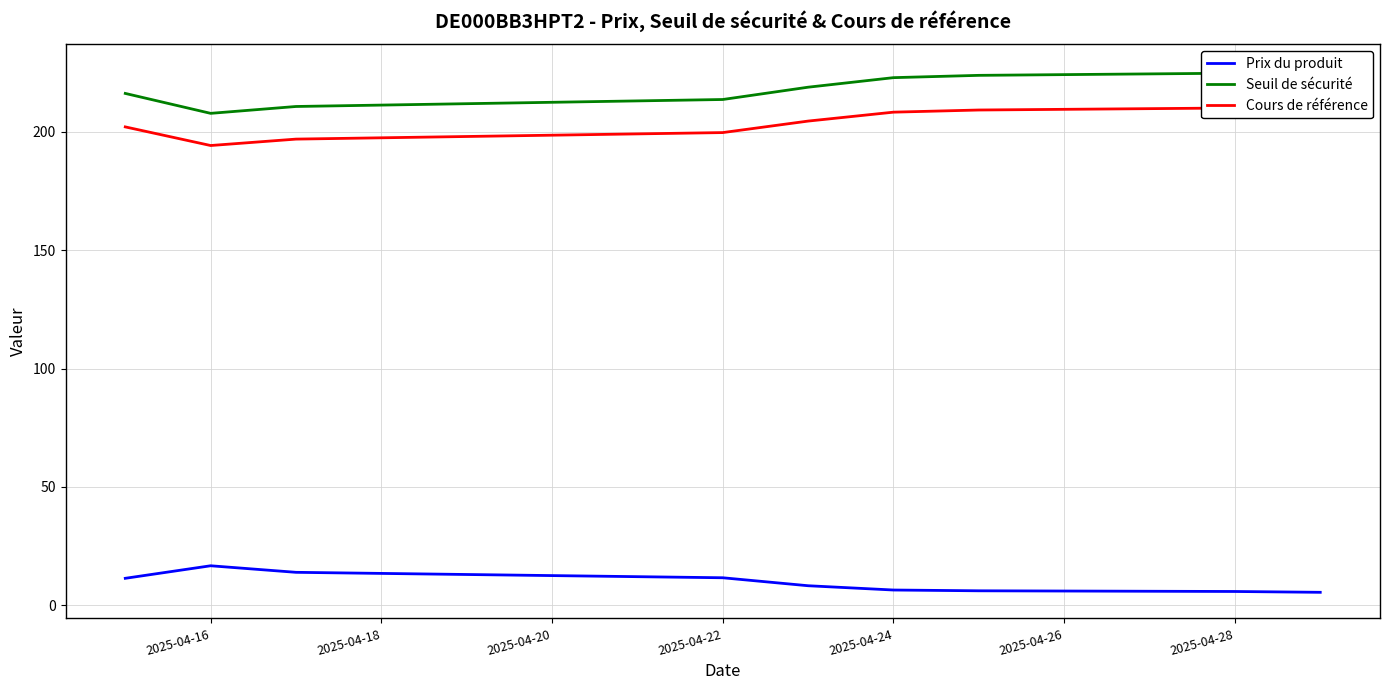

Is it true that Prix du produit equals 6.4 at 2025-04-24?

True